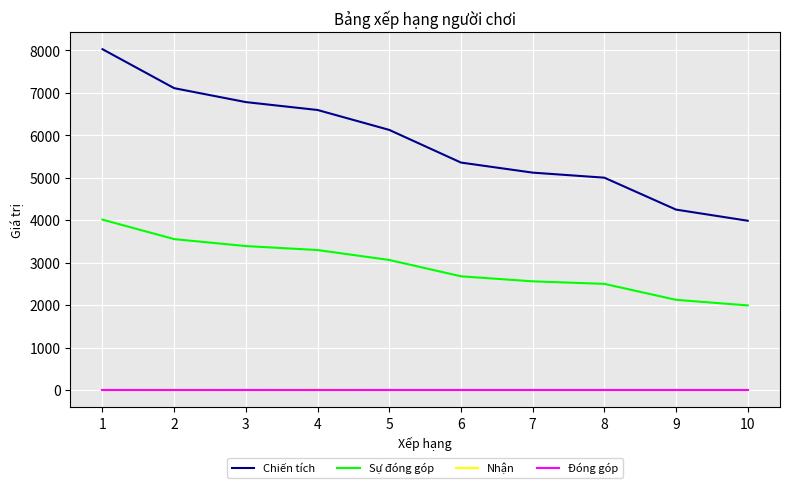

Is it true that Sự đóng góp equals 3390 at 3?

True